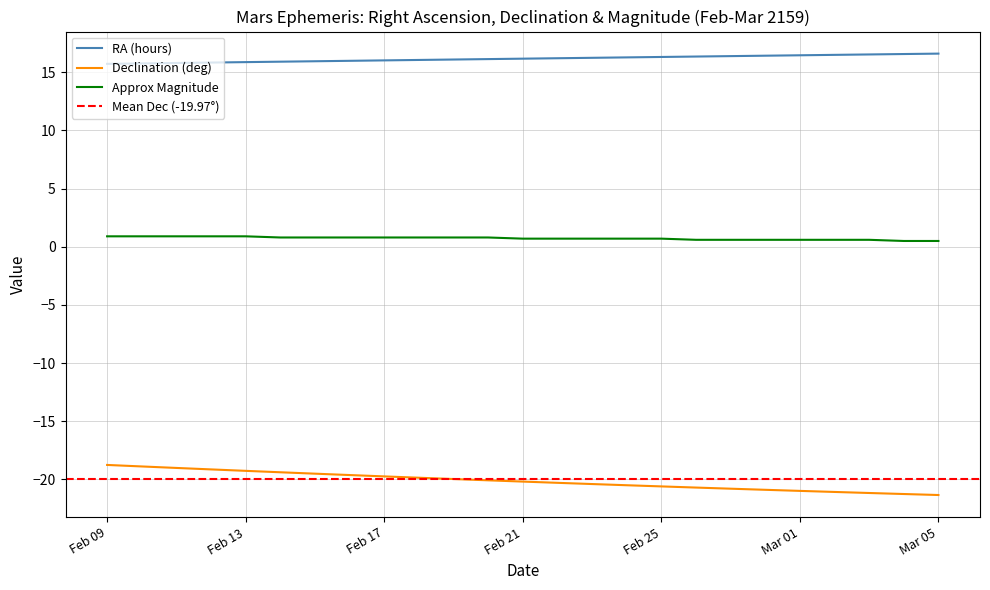

What is the label of the 22nd point from the right?

Feb 12